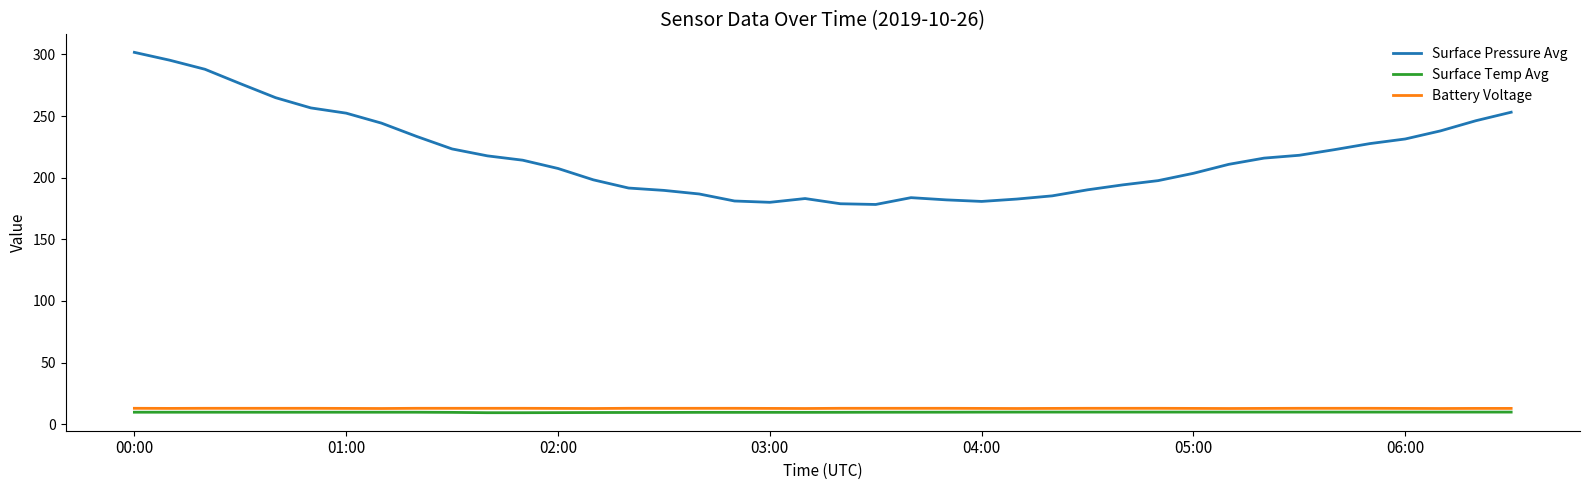

Which series has the largest total across all categories?

Surface Pressure Avg